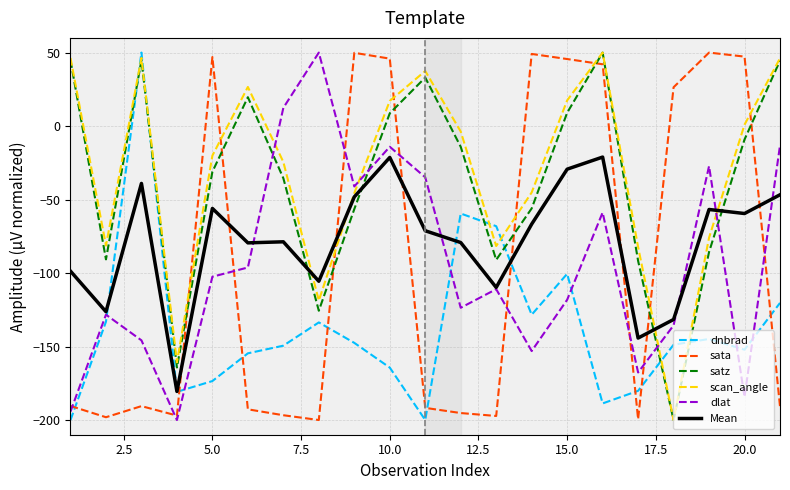

How many positive values does the dnbrad series have?

1